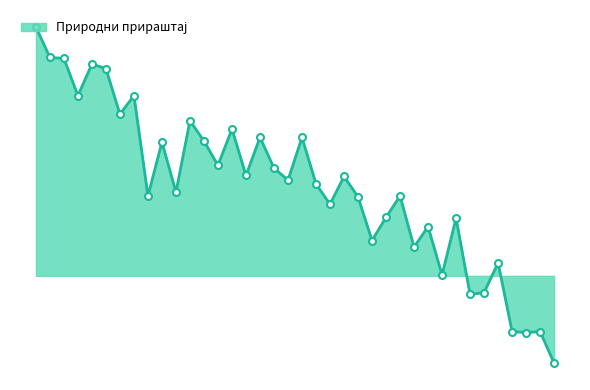

At which category does the data reach its first local peak?

1965